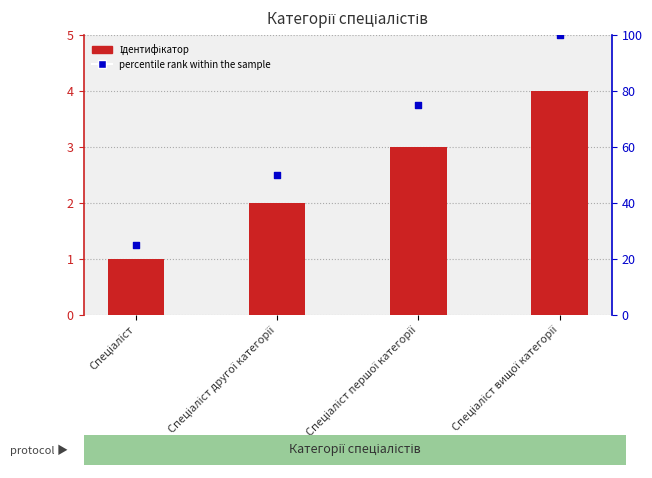

At how many categories does at least one series exceed 22?

4